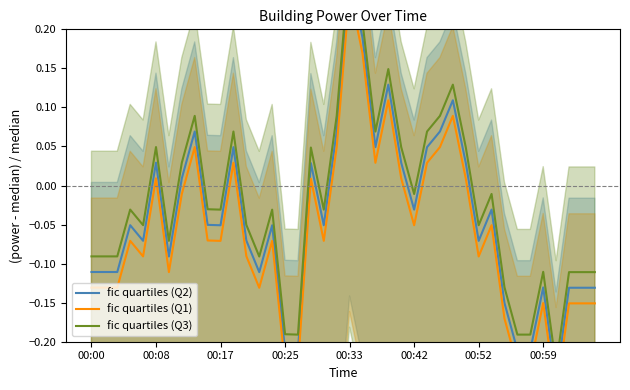

How many categories are shown in the chart?

40